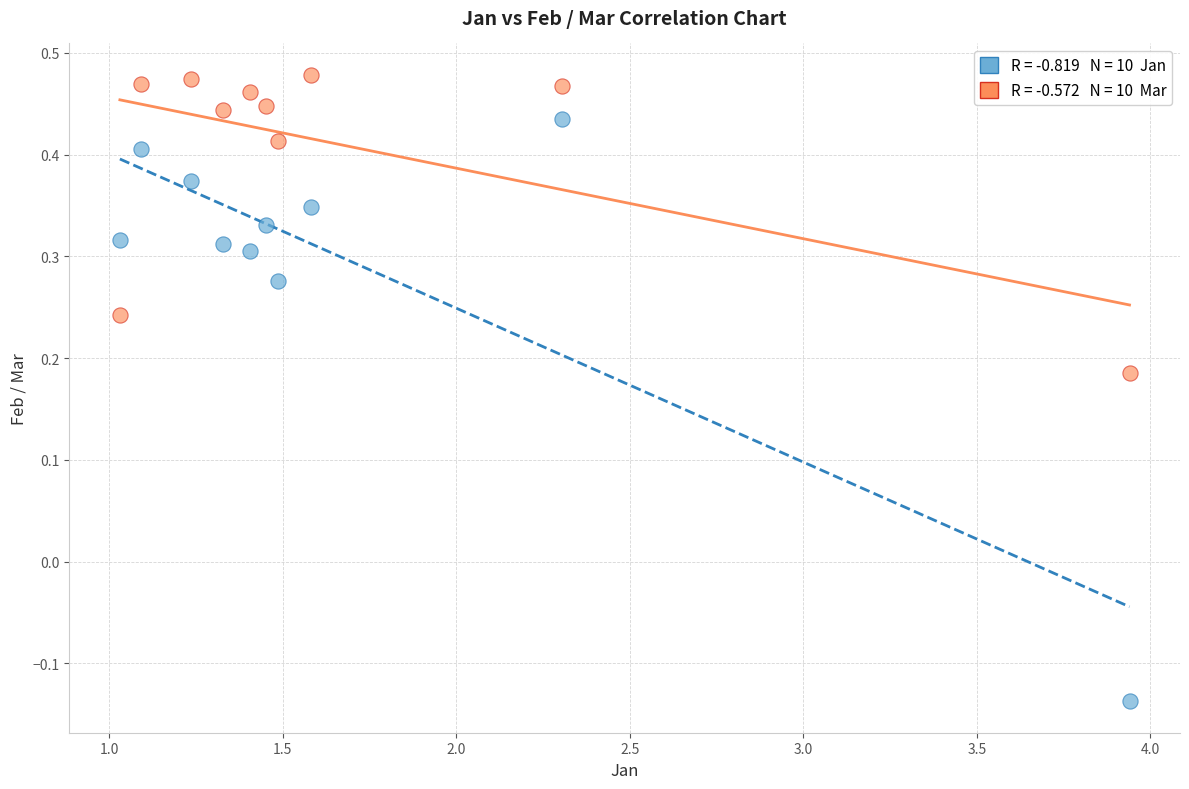

Across all data points, what is the range of Y values (max minus min)?

0.6